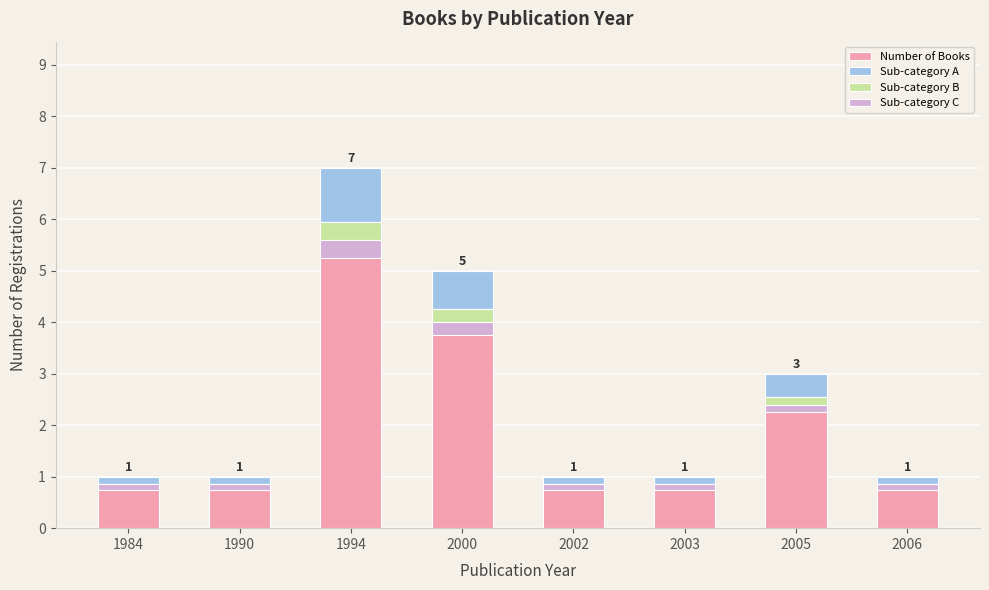

At which category is the sum across all series the highest?

1994